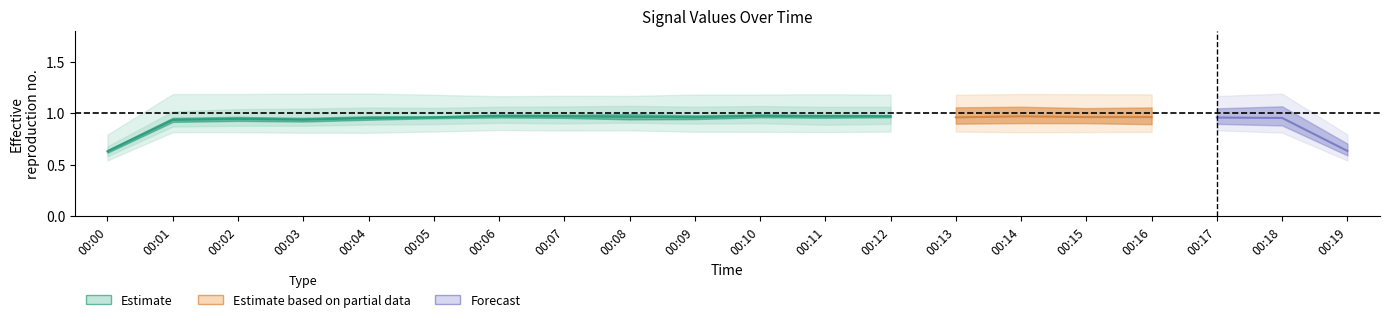

How many points are higher than both their immediate neighbors (excluding endpoints)?

3